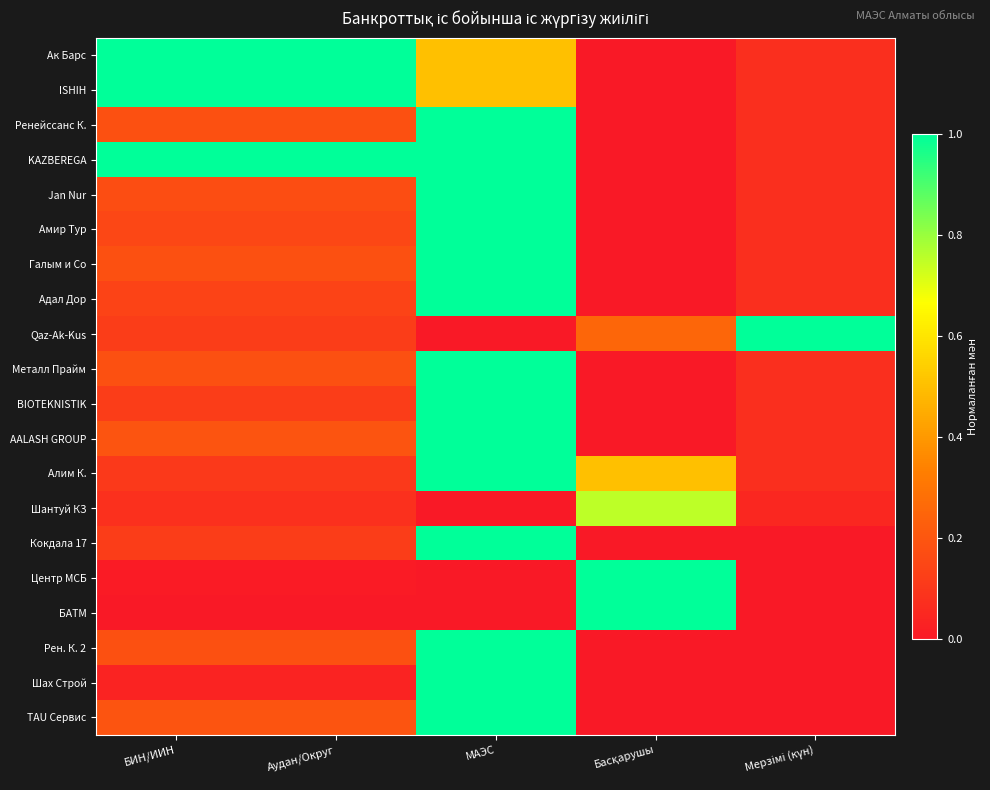

What is the total value across all series at Мерзімі (күн)?

1.9